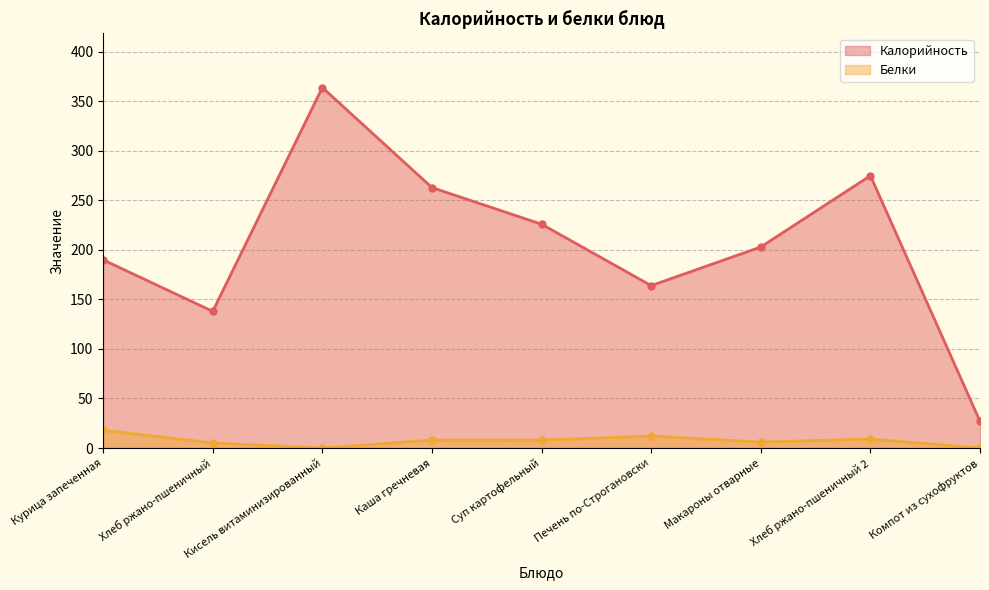

At which label is Калорийность closest to 195?

Курица запеченная